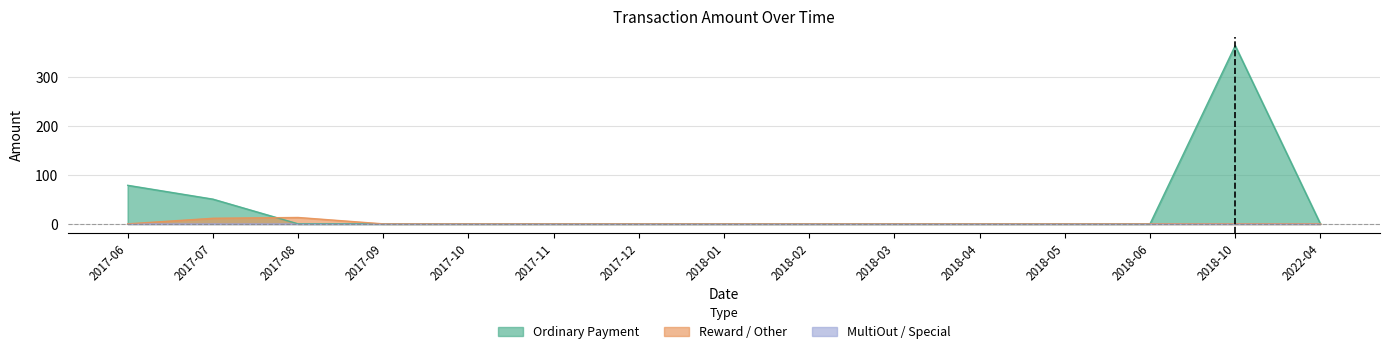

At which category is the sum across all series the highest?

2018-10